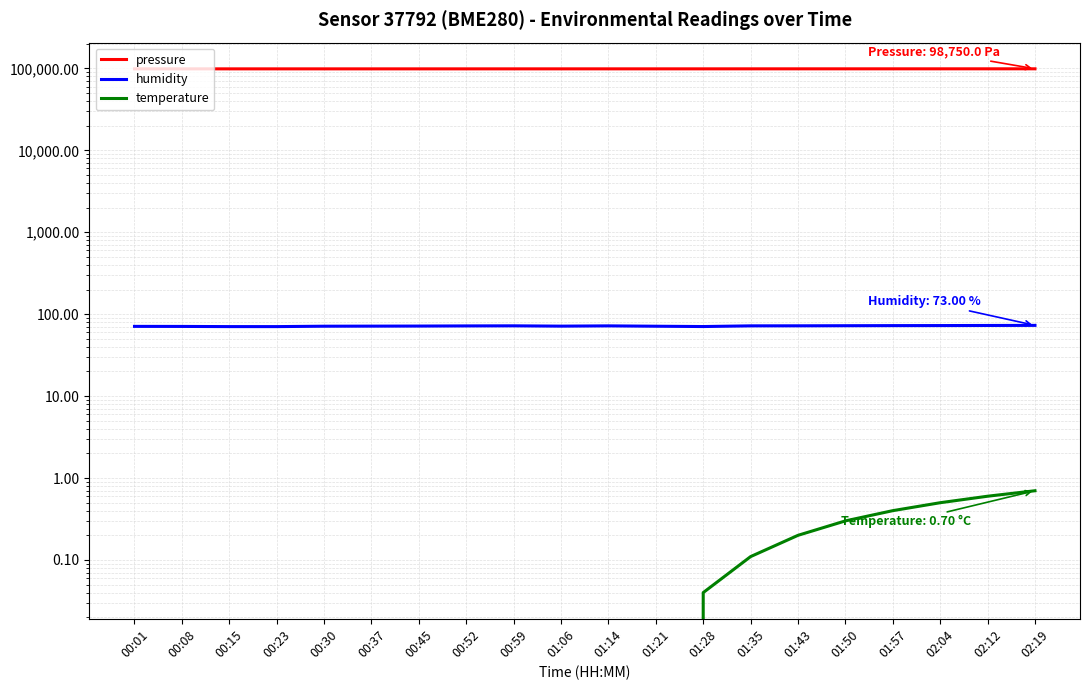

The value of pressure at 02:04 is 152184.8. True or false?

False